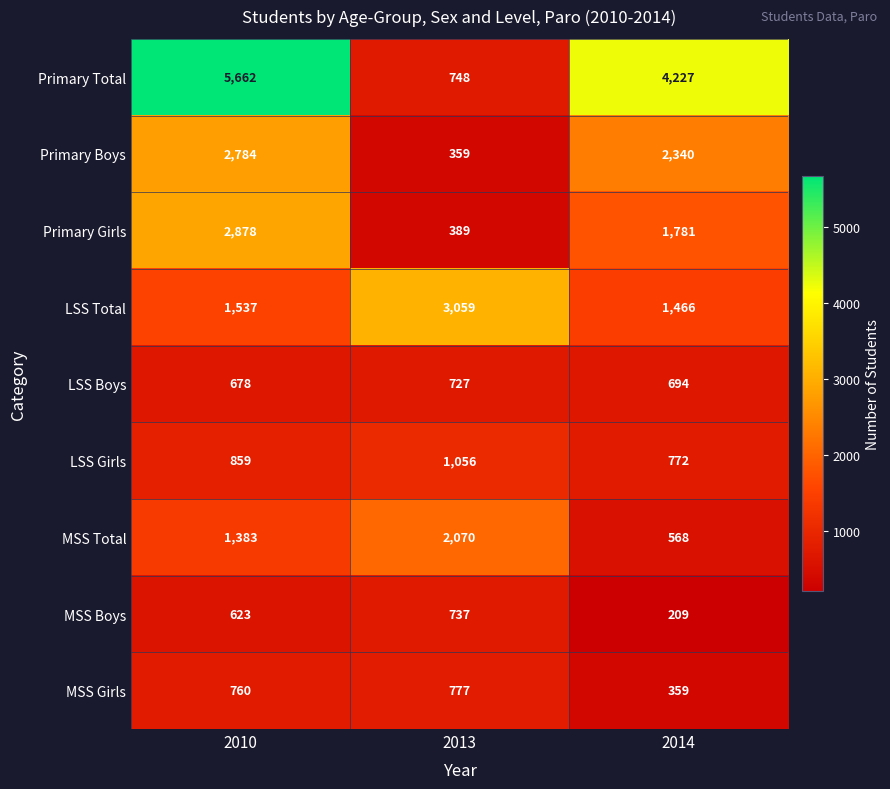

What is the difference between the maximum and minimum values in the Primary Boys series?

2425